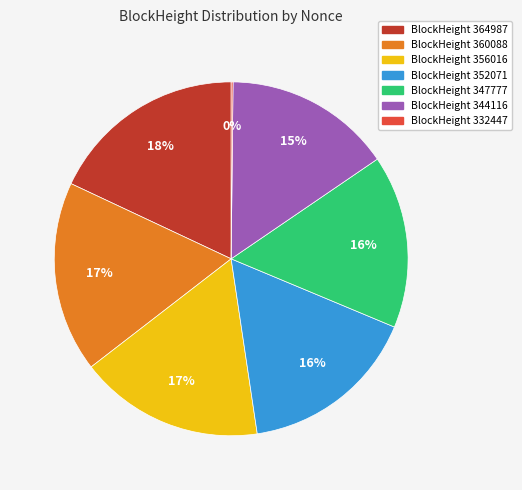

To the nearest percent, what is the difference between the largest and smallest slice percentages?

18%